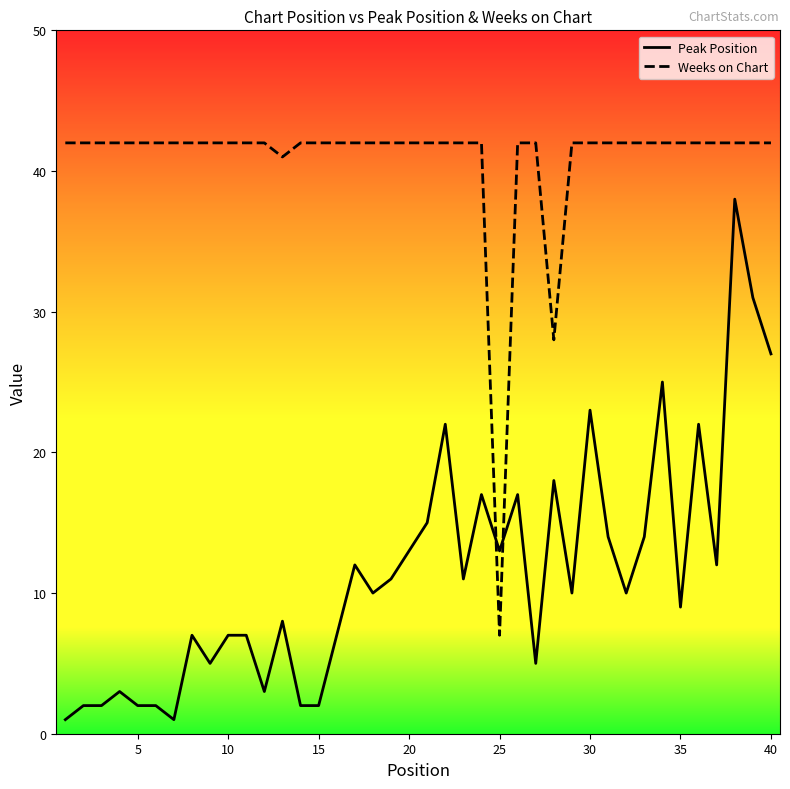

How many intersections are there between Weeks on Chart and Peak Position?

2